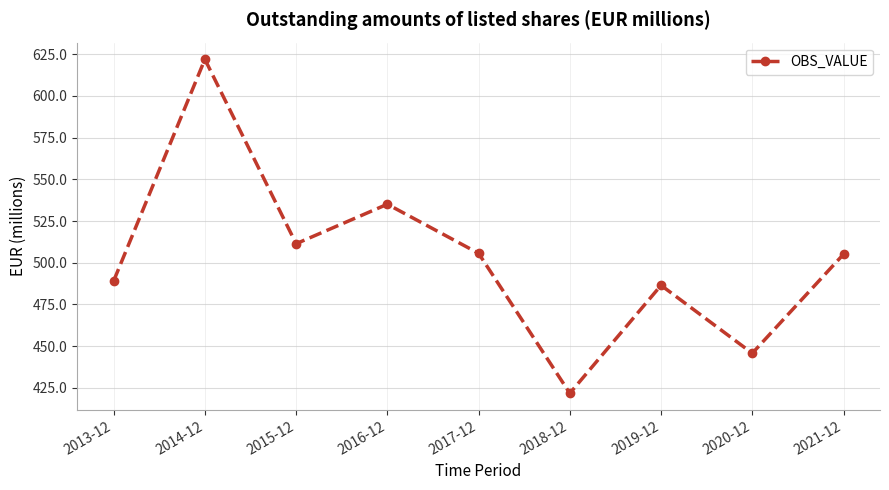

What is the smallest value displayed?

421.7